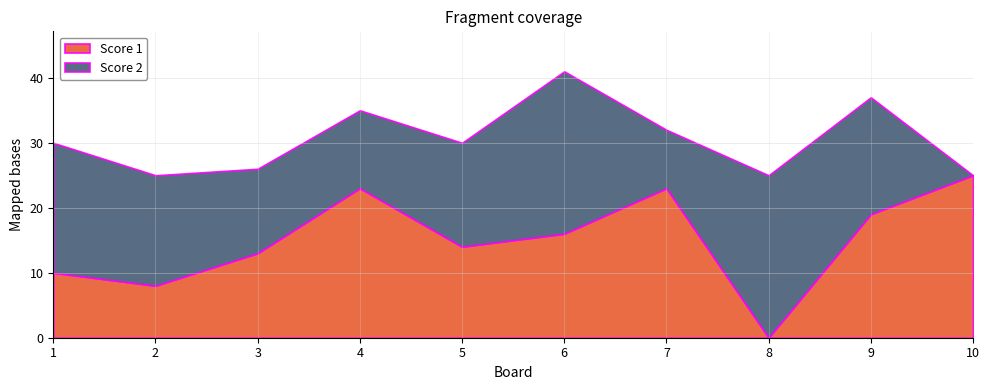

At 1, list the series in order from largest to smallest.

Score 2, Score 1